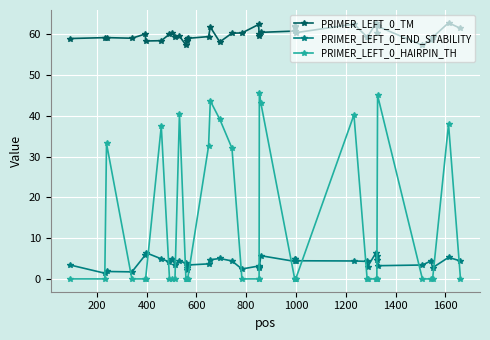

Which series has the widest spread of values?

PRIMER_LEFT_0_HAIRPIN_TH